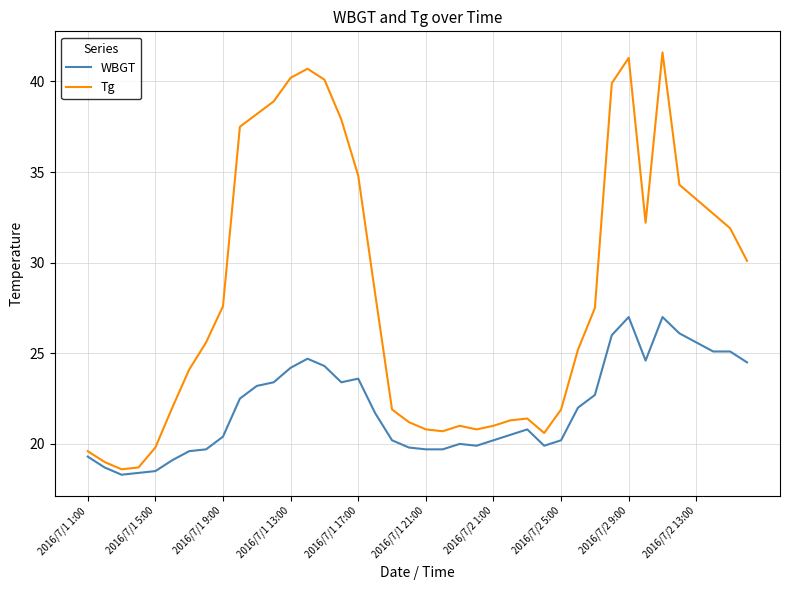

What is the maximum value shown in the chart?

41.6